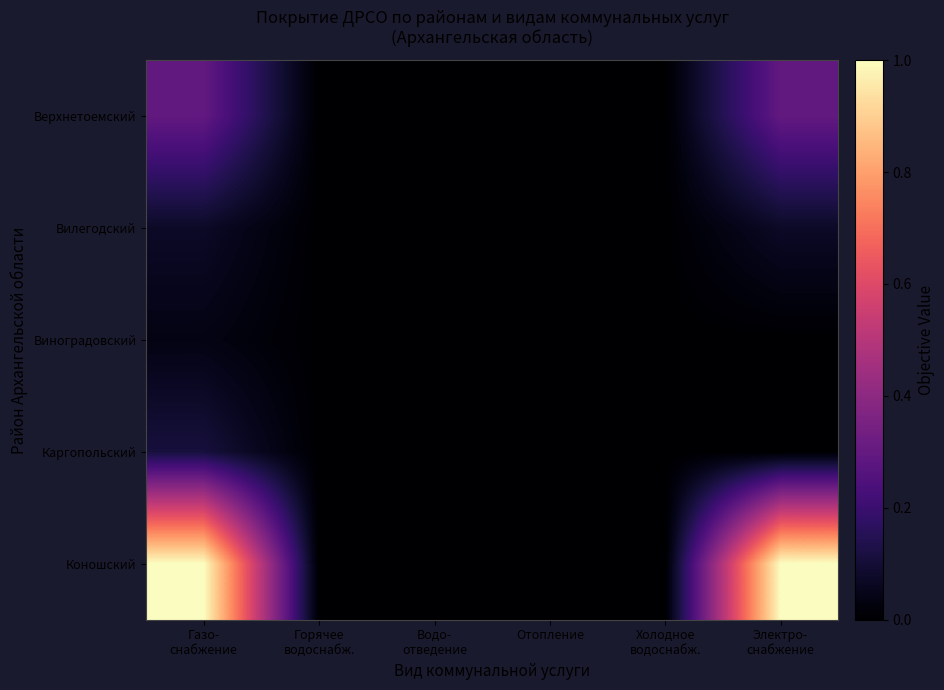

Reading left to right, extract all data points from this chart.

Верхнетоемский: Газо-
снабжение=0.3	Горячее
водоснабж.=0.0	Водо-
отведение=0.0	Отопление=0.0	Холодное
водоснабж.=0.0	Электро-
снабжение=0.3
Вилегодский: Газо-
снабжение=0.1	Горячее
водоснабж.=0.0	Водо-
отведение=0.0	Отопление=0.0	Холодное
водоснабж.=0.0	Электро-
снабжение=0.1
Виноградовский: Газо-
снабжение=0.0	Горячее
водоснабж.=0.0	Водо-
отведение=0.0	Отопление=0.0	Холодное
водоснабж.=0.0	Электро-
снабжение=0.0
Каргопольский: Газо-
снабжение=0.1	Горячее
водоснабж.=0.0	Водо-
отведение=0.0	Отопление=0.0	Холодное
водоснабж.=0.0	Электро-
снабжение=0.0
Коношский: Газо-
снабжение=1.0	Горячее
водоснабж.=0.0	Водо-
отведение=0.0	Отопление=0.0	Холодное
водоснабж.=0.0	Электро-
снабжение=1.0